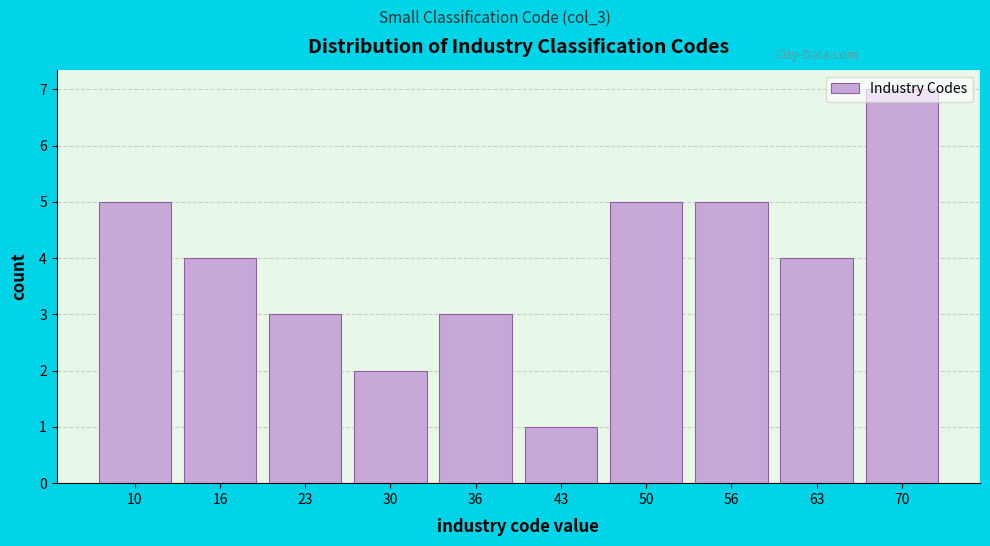

What is the ratio of the value at 63 to the value at 70?

0.6